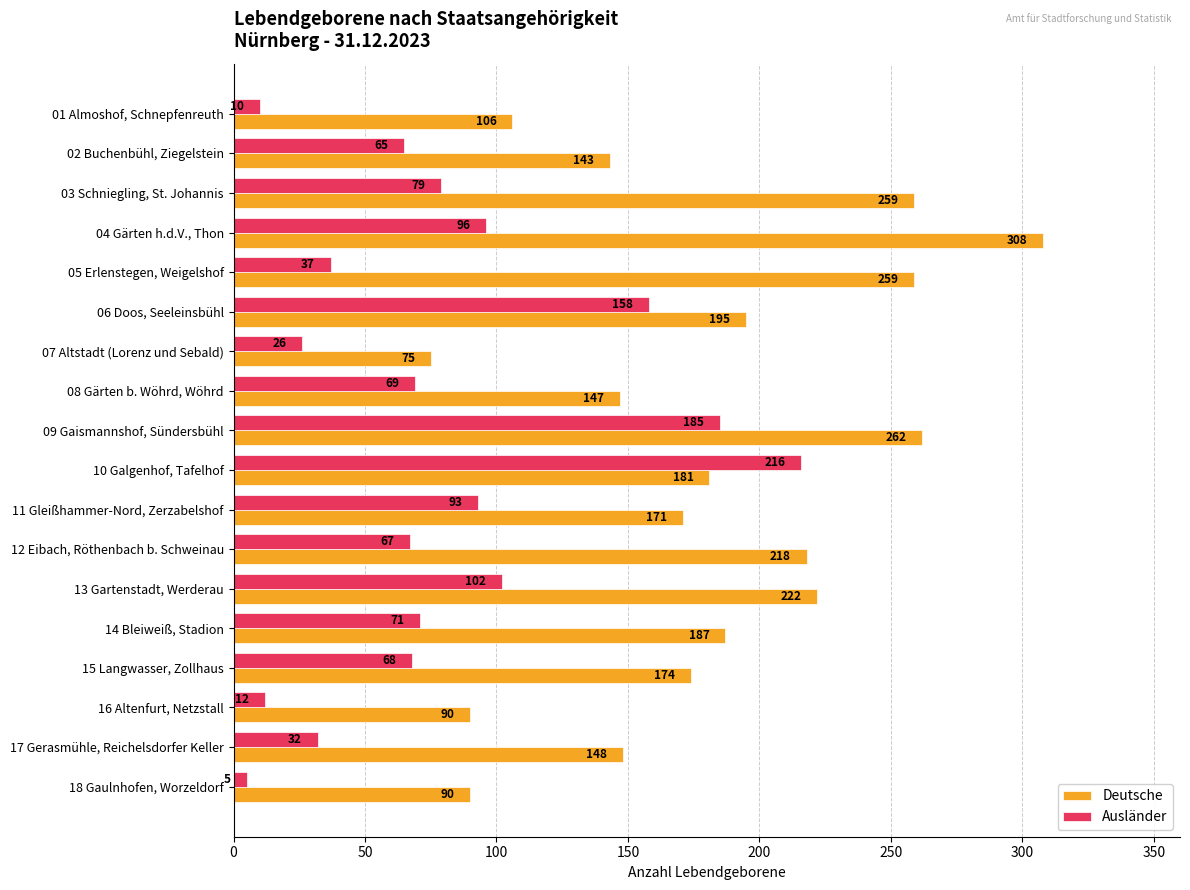

The Ausländer series shows 32 at 17 Gerasmühle, Reichelsdorfer Keller. True or false?

True